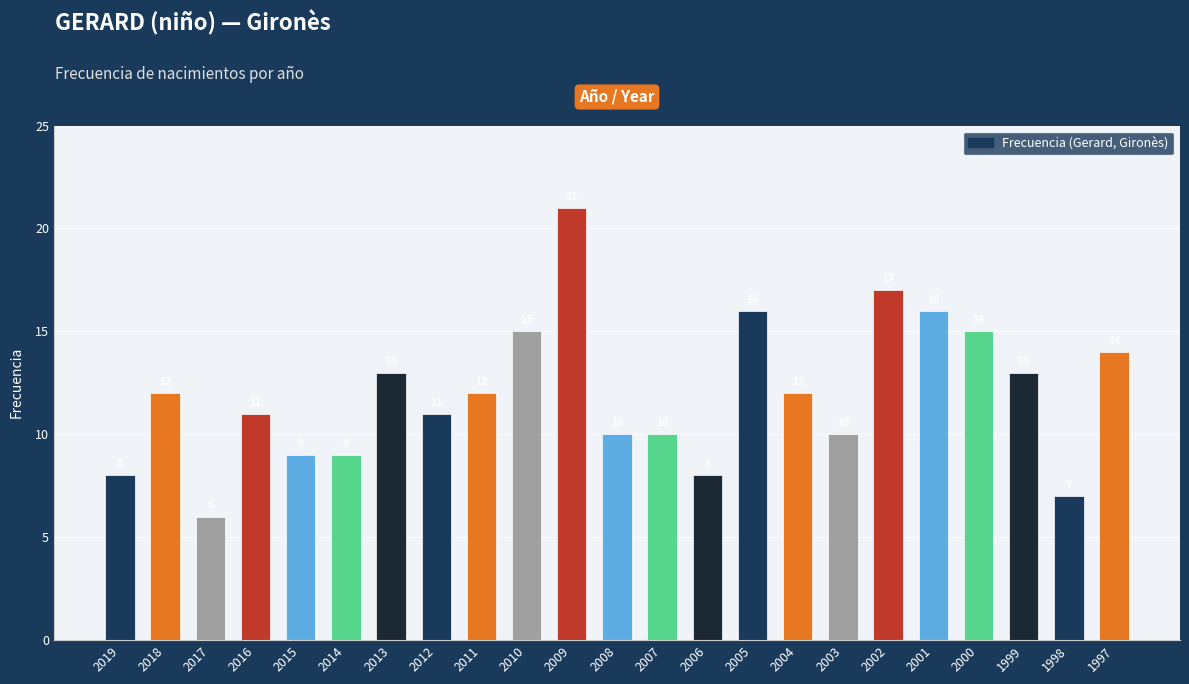

The value at 2019 is 14. True or false?

False